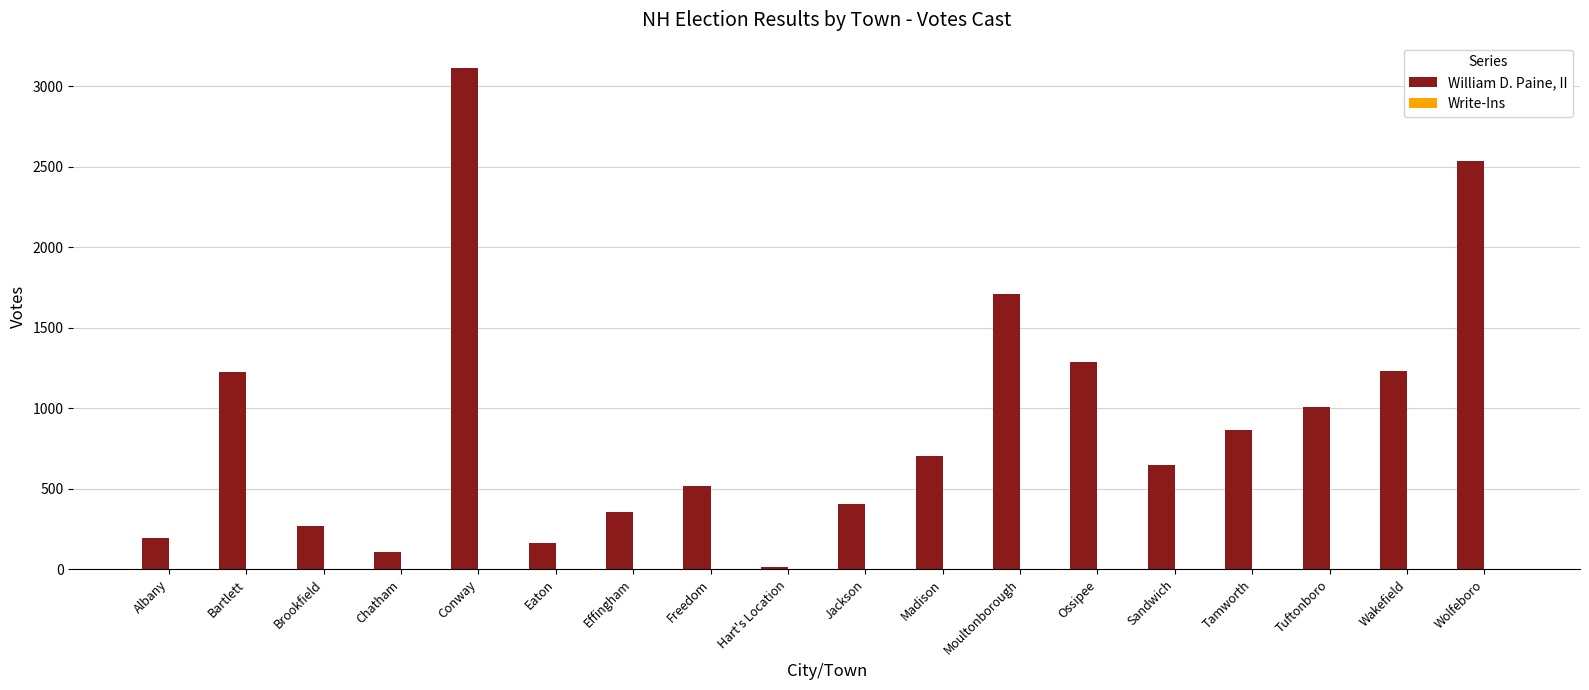

What is the sum of all values?

16357